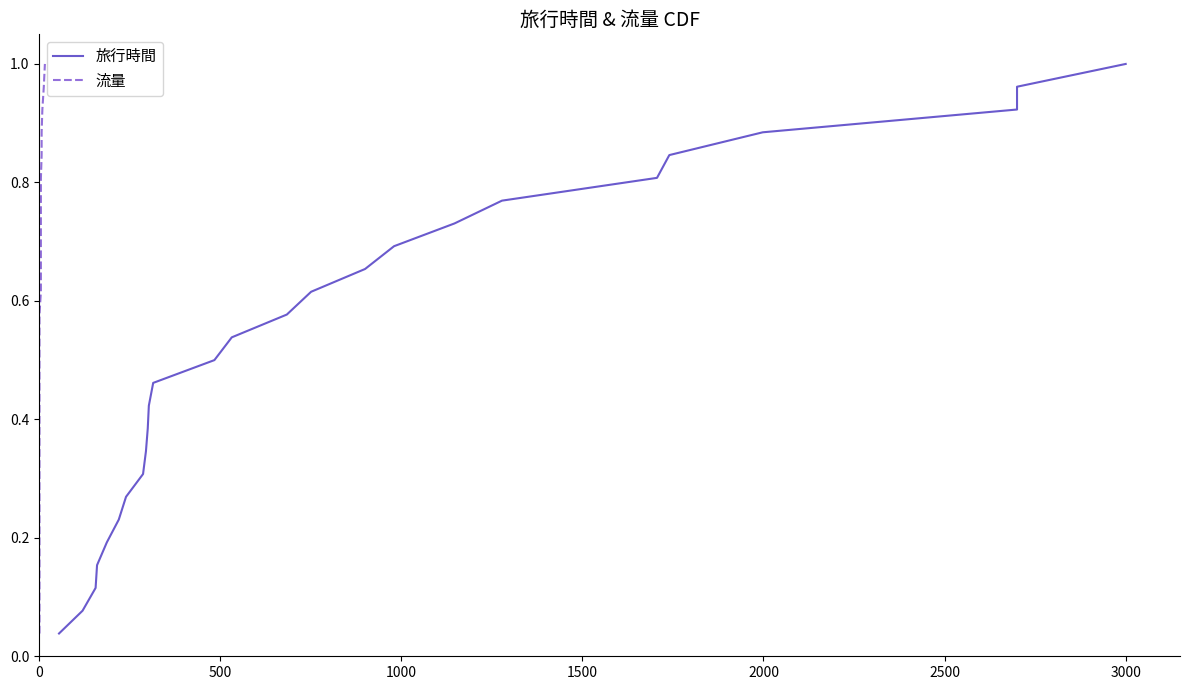

At how many categories does at least one series exceed 0?

26